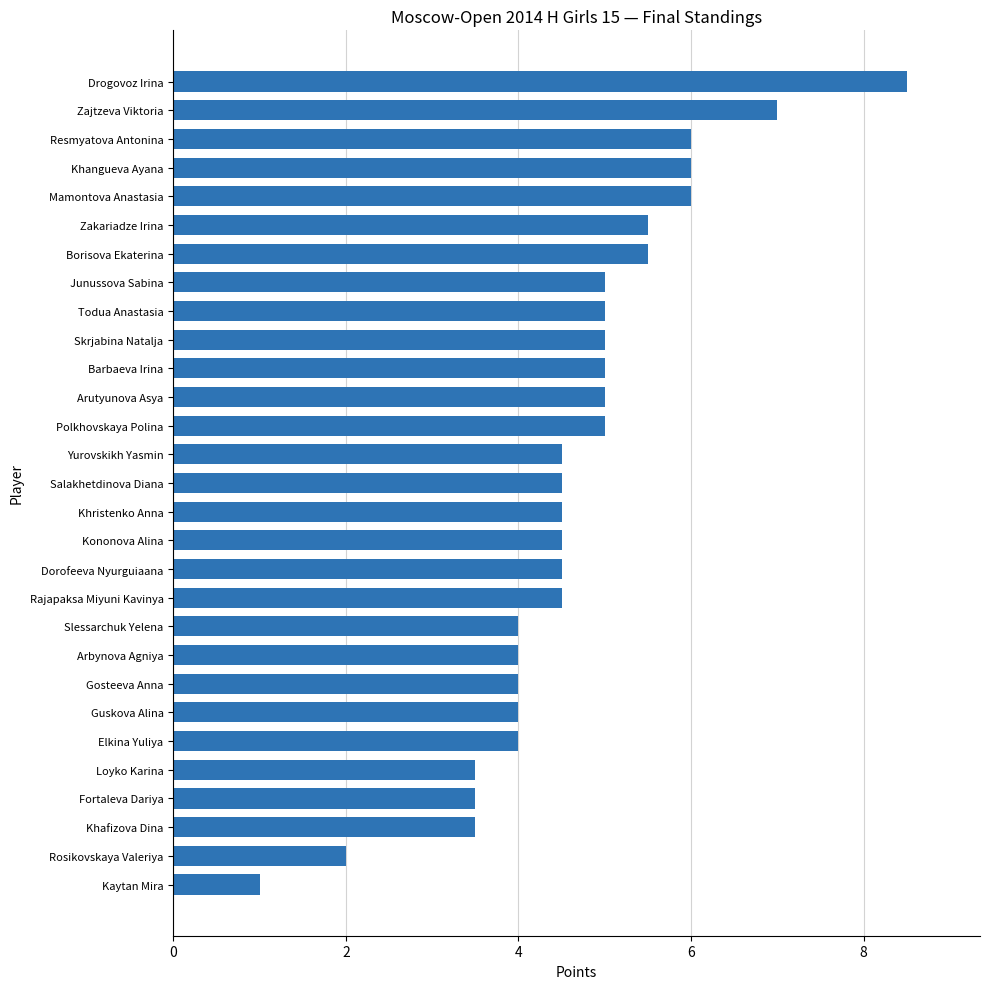

The value at Kononova Alina is 0.9. True or false?

False